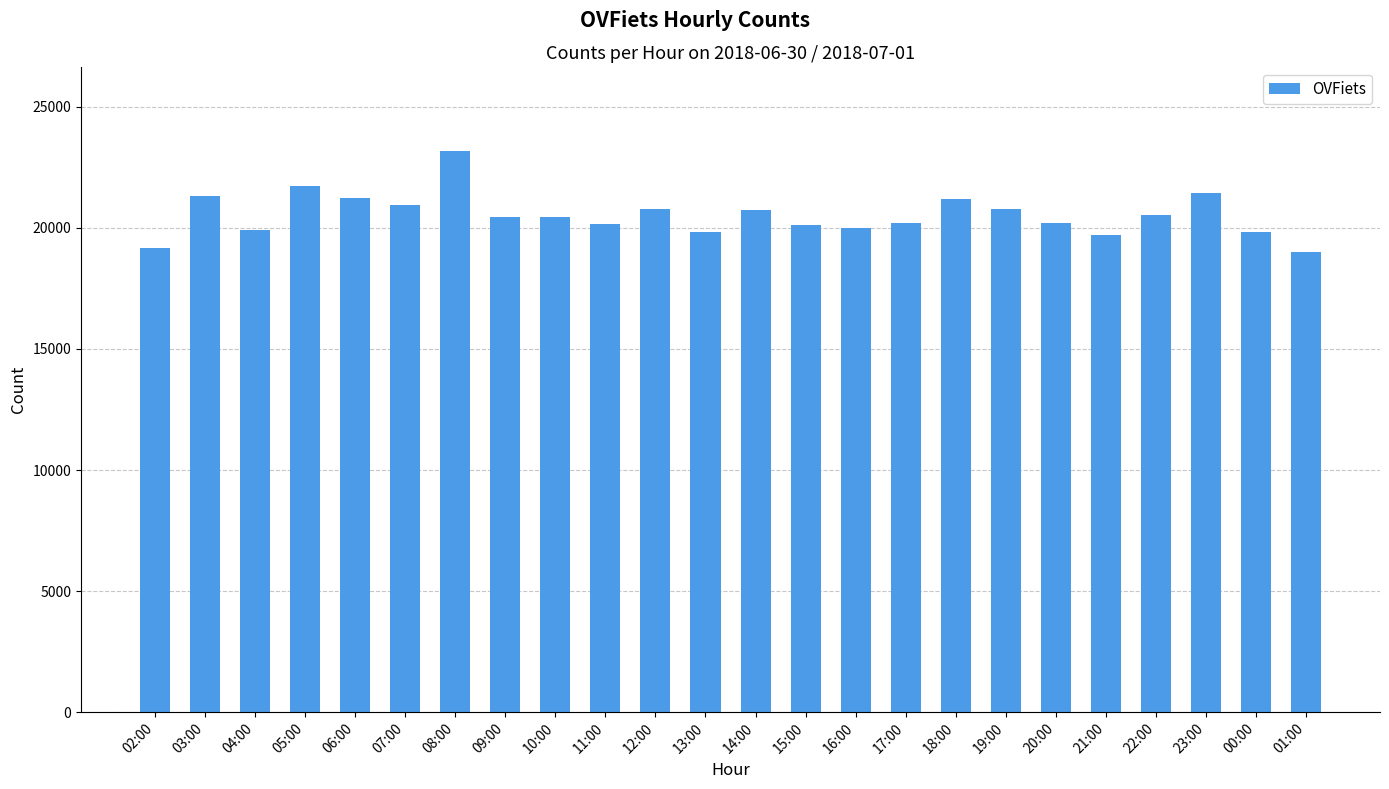

What is the value of the 5th bar from the left?

21254